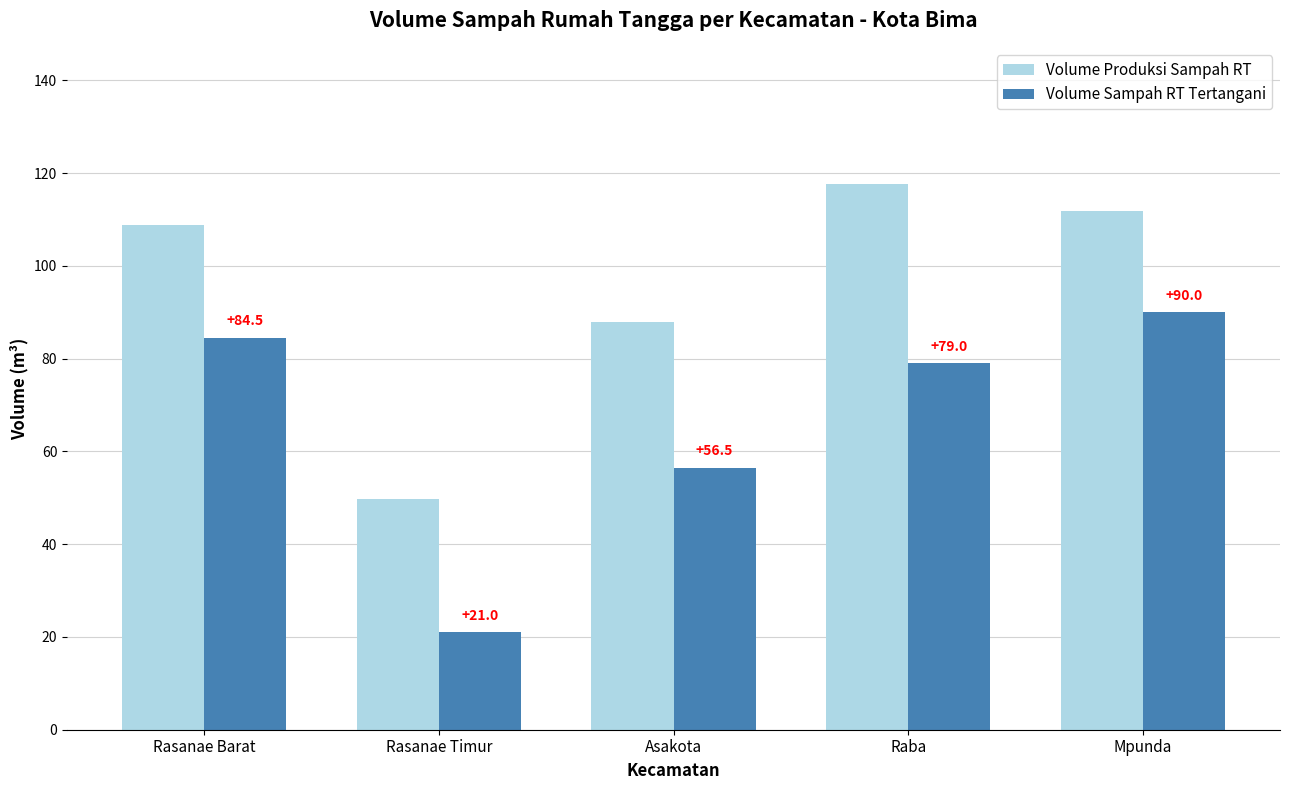

List the series in order of their overall mean, lowest first.

Volume Sampah RT Tertangani, Volume Produksi Sampah RT